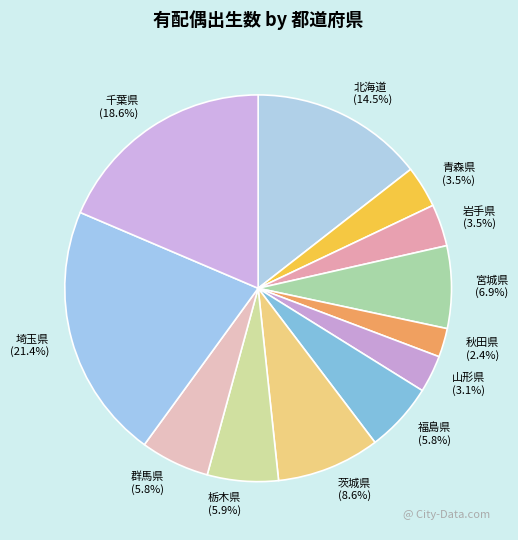

Approximately how many times larger is the value at 福島県 compared to 茨城県?

0.7